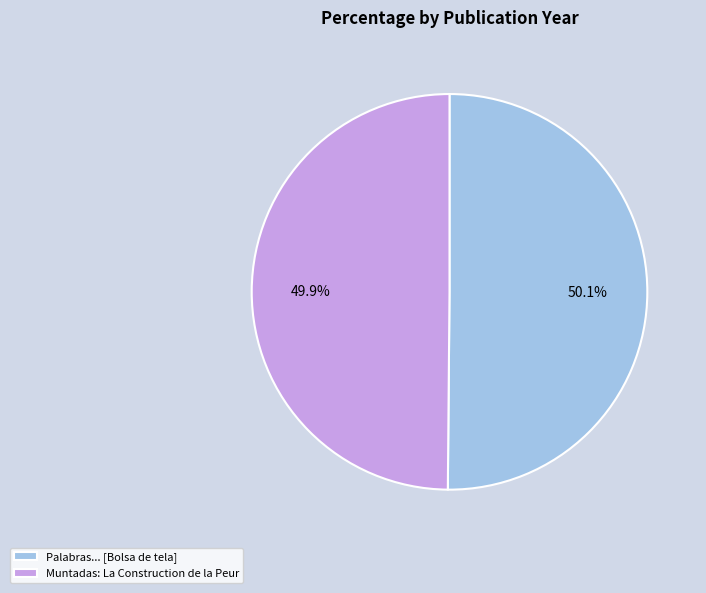

Is it true that Muntadas: La Construction de la Peur is 50% of the pie?

True